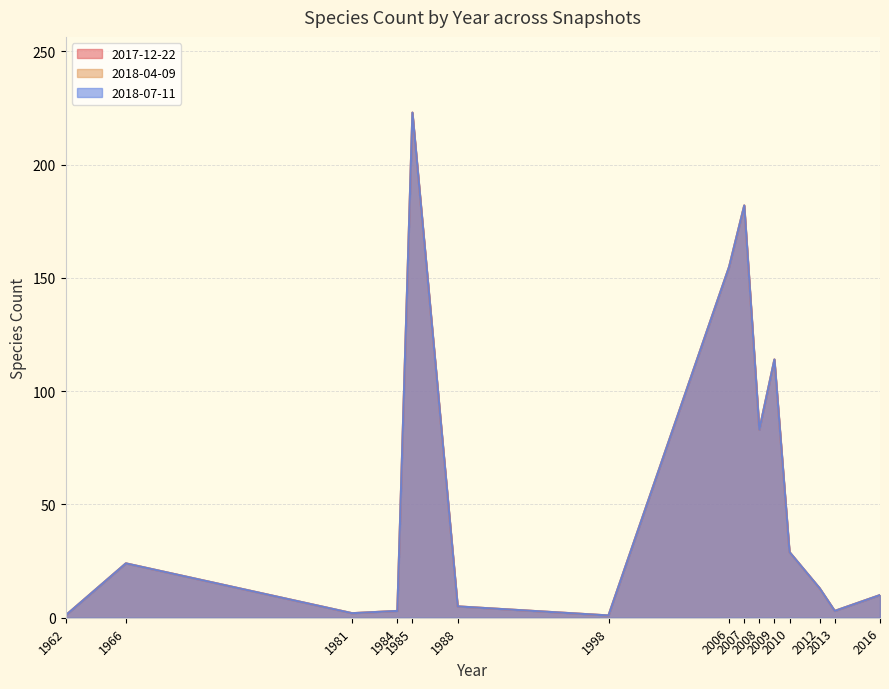

Reading left to right, list all the values displayed in this chart.

2017-12-22: 1	24	2	3	223	5	1	155	182	83	114	29	13	3	10
2018-04-09: 1	24	2	3	223	5	1	155	182	83	114	29	13	3	10
2018-07-11: 1	24	2	3	223	5	1	155	182	83	114	29	13	3	10